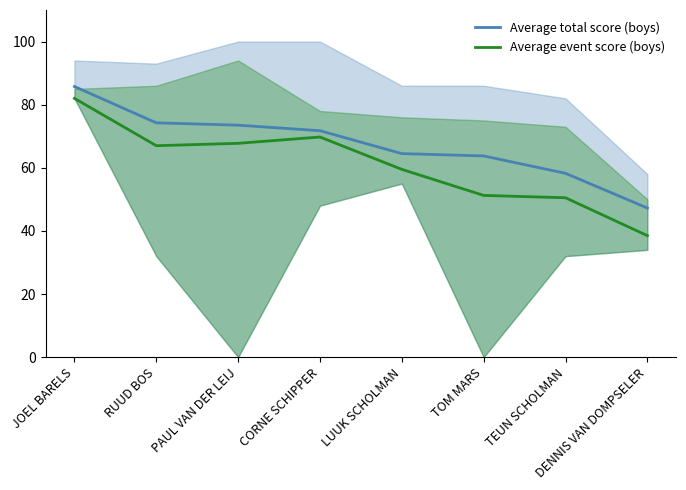

Which series changed the most between TEUN SCHOLMAN and DENNIS VAN DOMPSELER?

Average event score (boys)